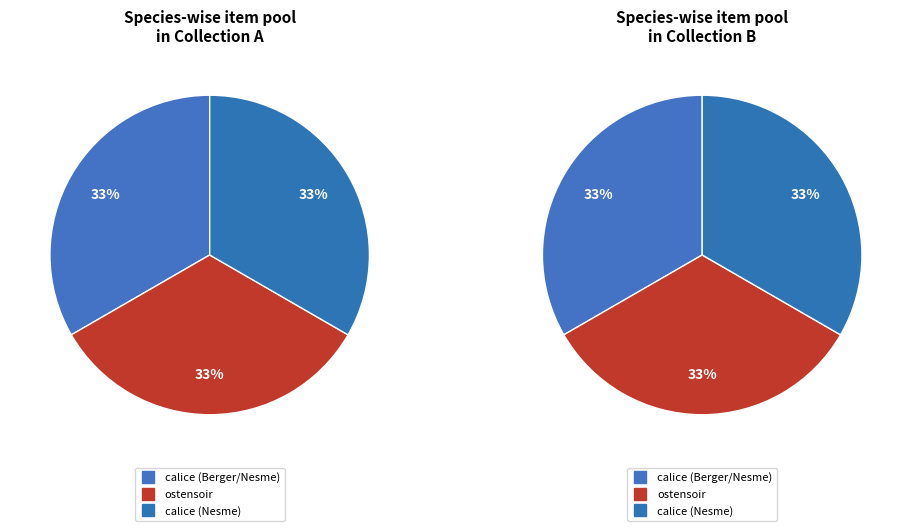

To the nearest percent, what portion does ostensoir (Nesme) represent?

33%